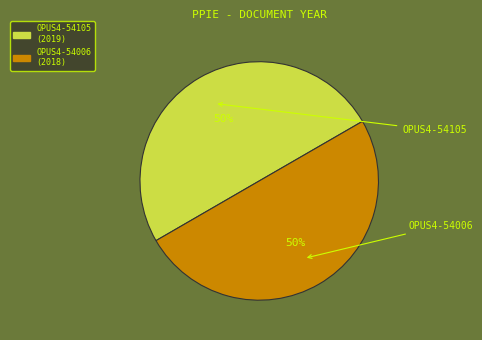

Combined, do OPUS4-54006 and OPUS4-54105 account for over 50%?

Yes